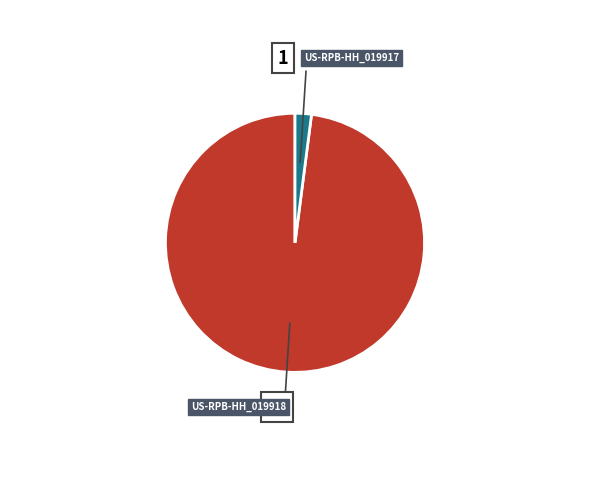

What is the smallest slice in the pie chart?

US-RPB-HH_019917